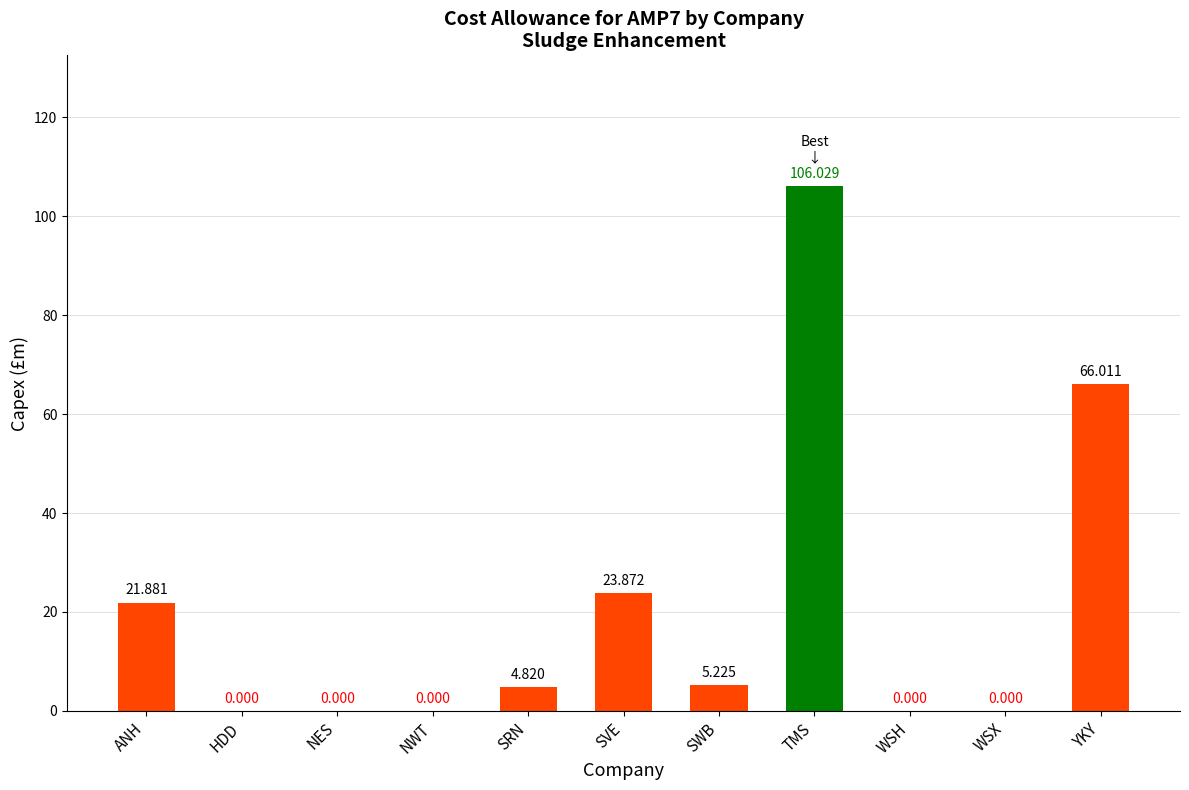

What is the average value?

20.7